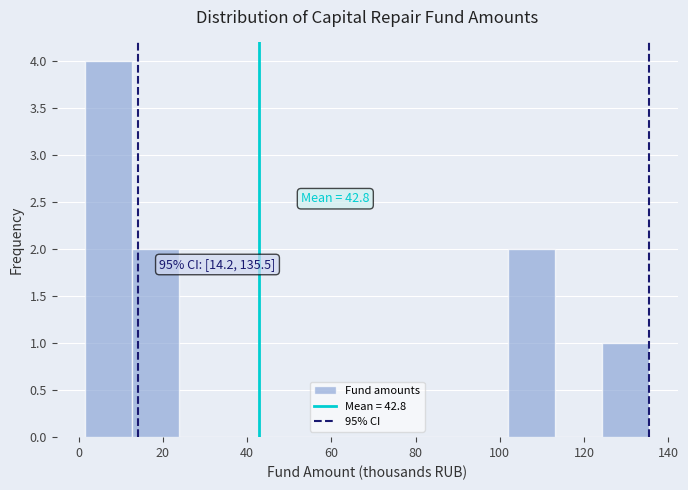

Over which range of the x-axis is the bar tallest?

2 to 12